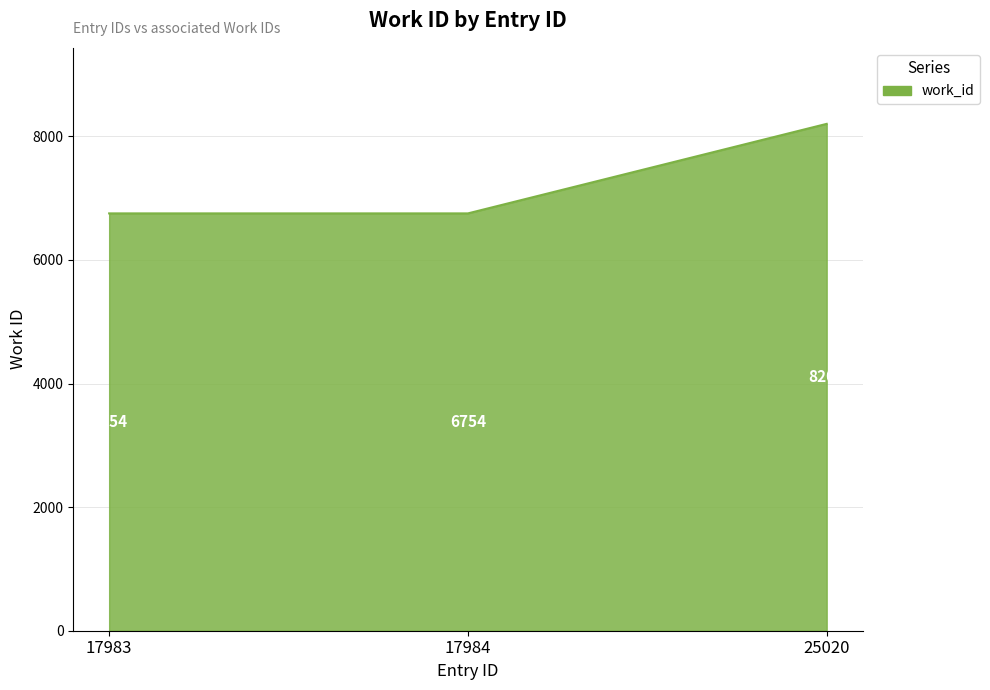

What value does the data have at 25020, to the nearest 10?

8200